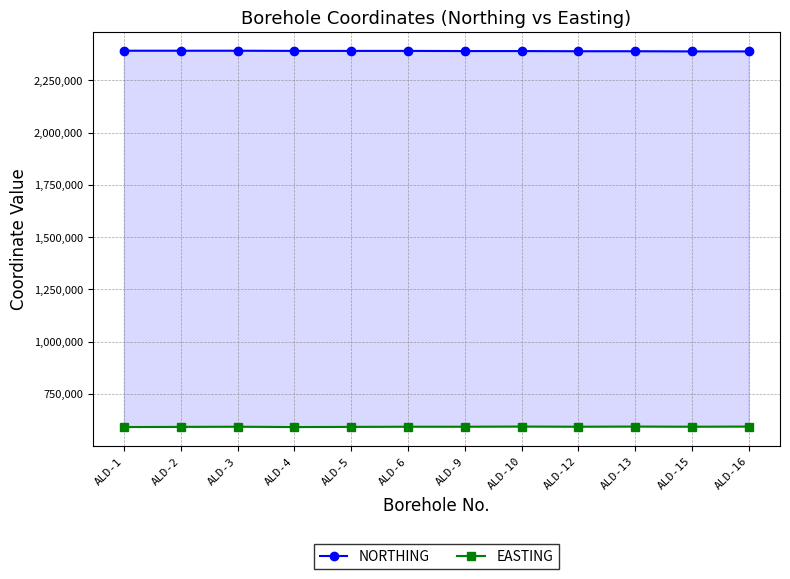

Reading left to right, transcribe all the data shown in this chart.

NORTHING: ALD-1=2391047.0	ALD-2=2391047.0	ALD-3=2391047.0	ALD-4=2390247.0	ALD-5=2390247.0	ALD-6=2390247.0	ALD-9=2389447.0	ALD-10=2389447.0	ALD-12=2388647.0	ALD-13=2388647.0	ALD-15=2387847.0	ALD-16=2387847.0
EASTING: ALD-1=592033.9	ALD-2=592833.9	ALD-3=593633.9	ALD-4=592033.9	ALD-5=592833.9	ALD-6=593633.9	ALD-9=593633.9	ALD-10=594433.9	ALD-12=593633.9	ALD-13=594433.9	ALD-15=593633.9	ALD-16=594433.9